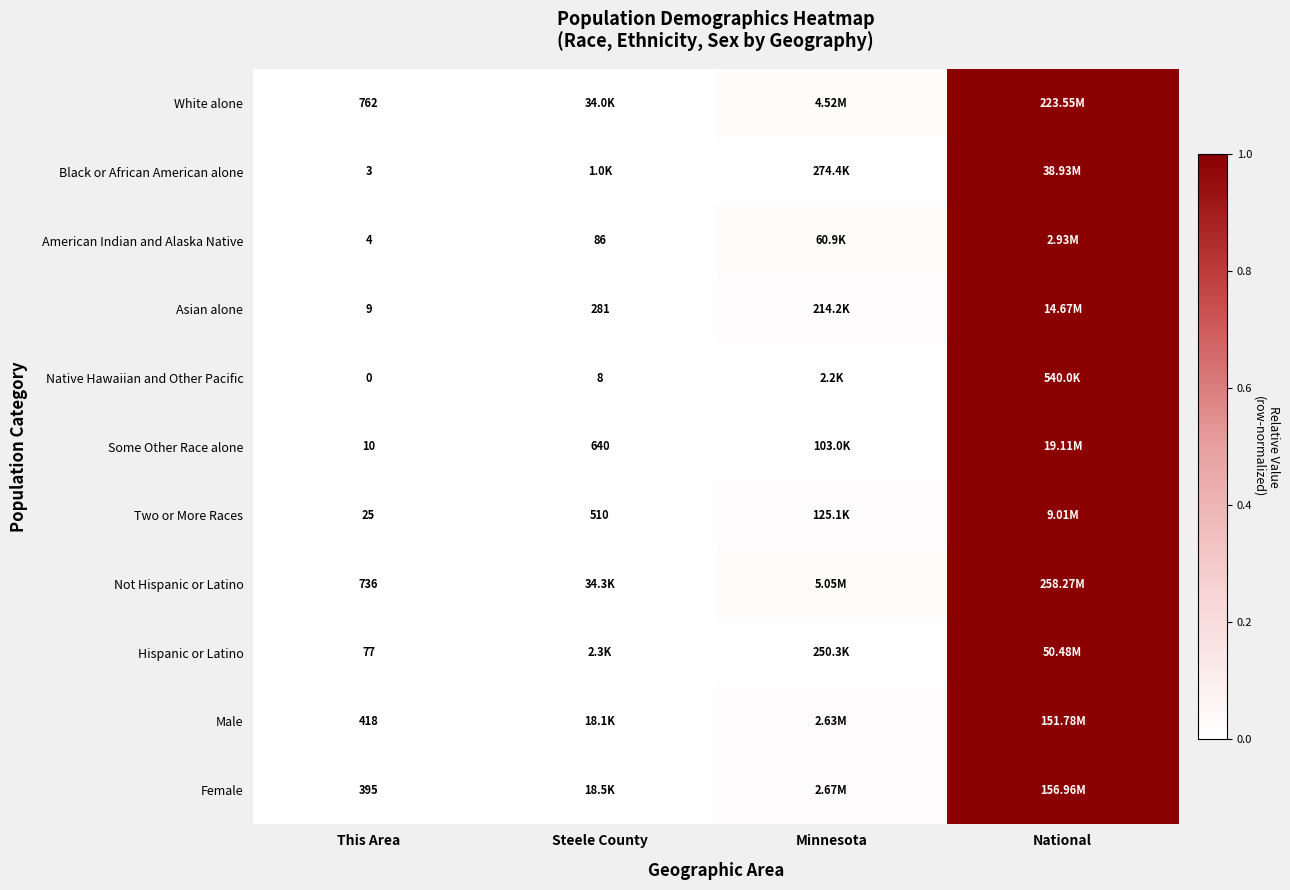

At This Area, list the series in order from largest to smallest.

White alone, Not Hispanic or Latino, Male, Female, Hispanic or Latino, Two or More Races, Some Other Race alone, Asian alone, American Indian and Alaska Native, Black or African American alone, Native Hawaiian and Other Pacific